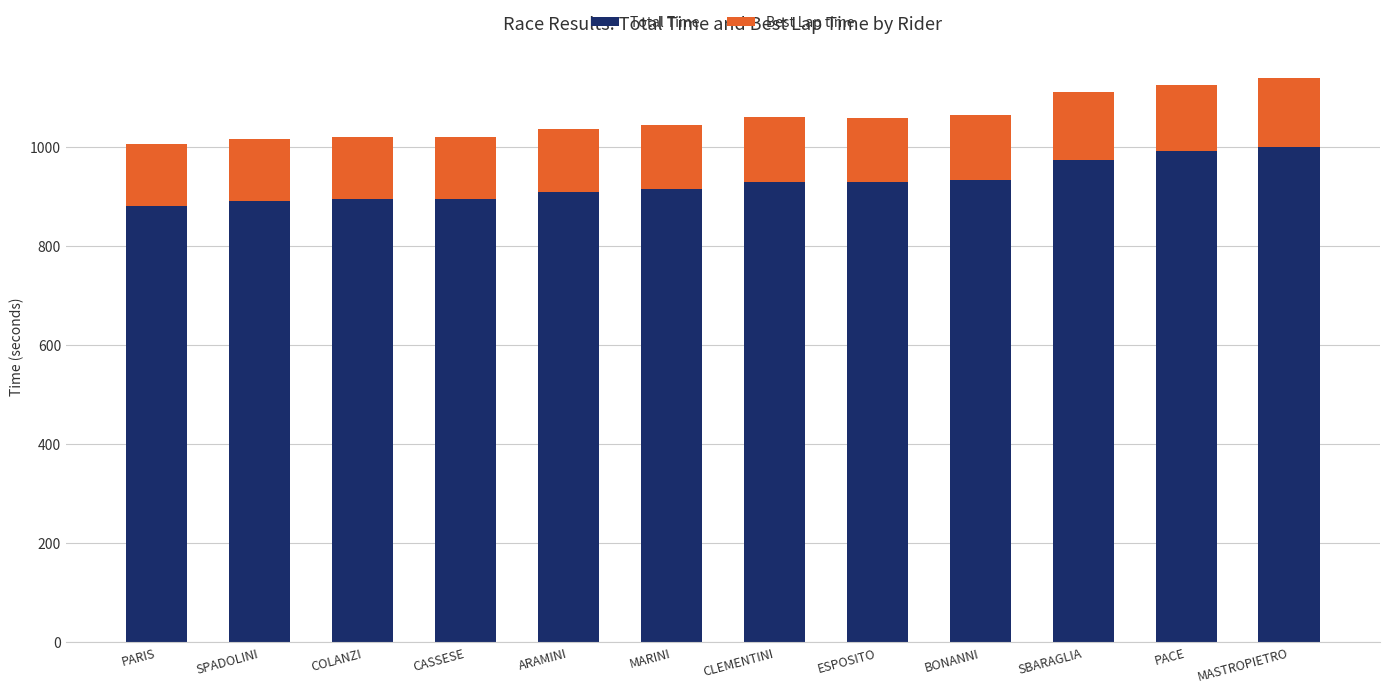

What is the lowest value of the Total Time series?

881.6